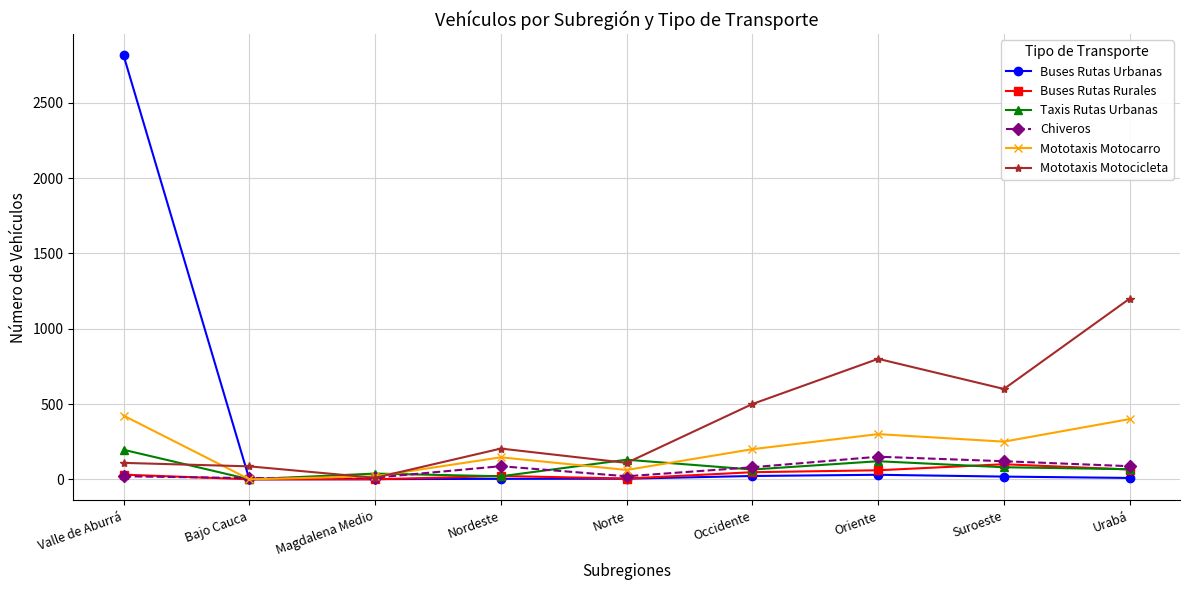

What is the value of the Buses Rutas Urbanas point at the 7th from the left?

30